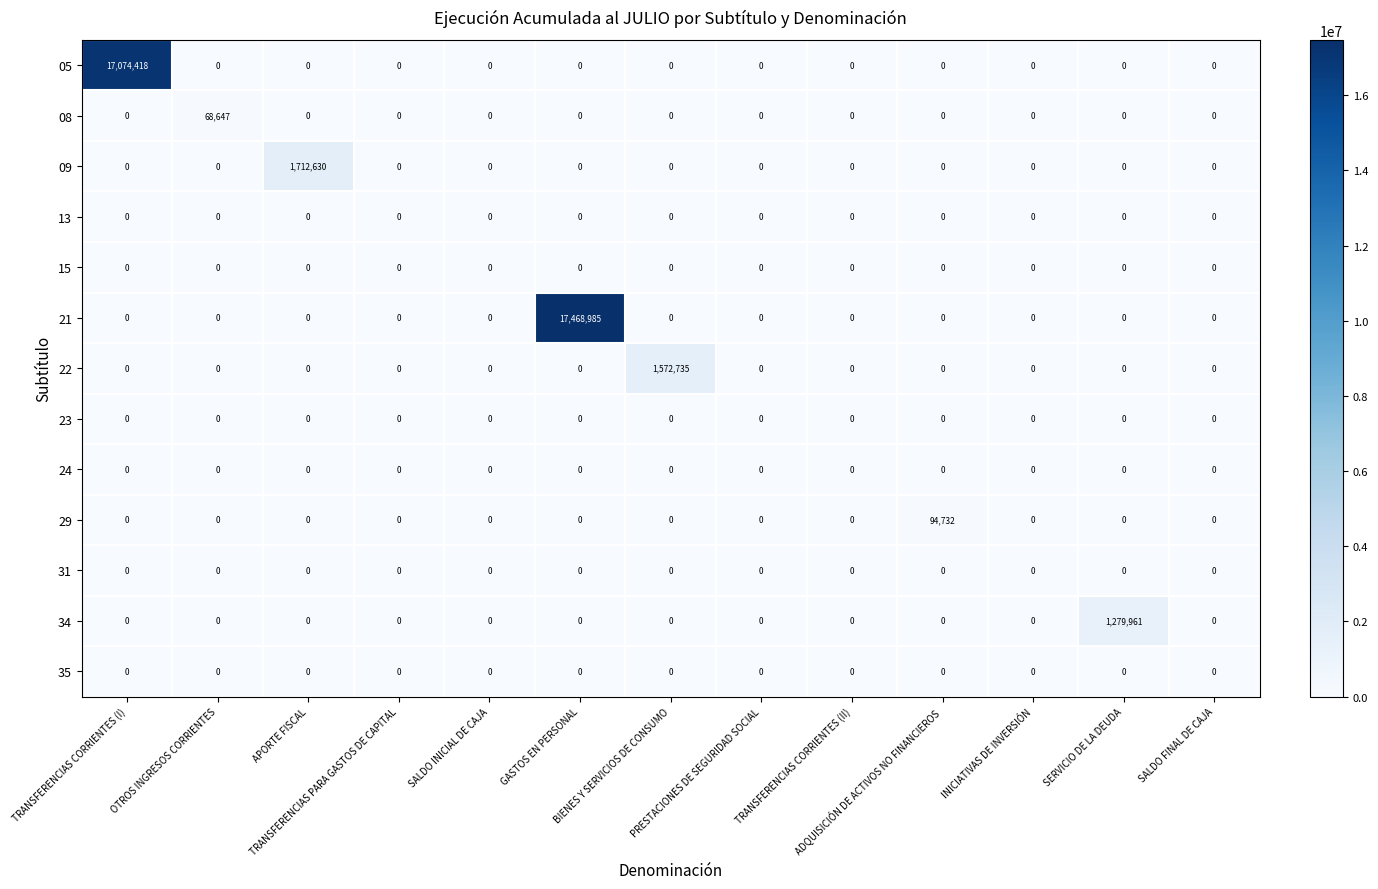

Which series has the widest spread of values?

21